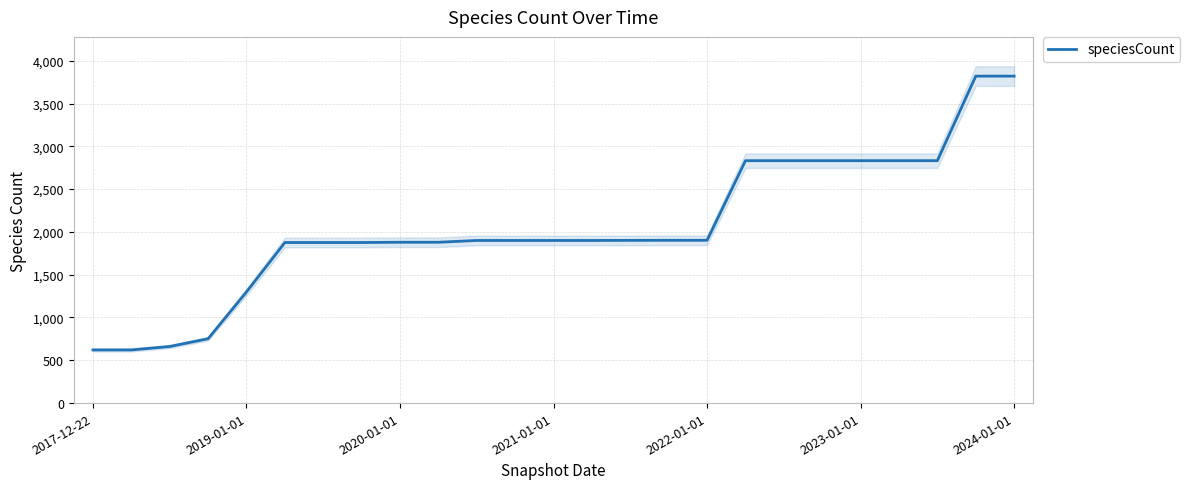

What is the greatest value displayed?

3820